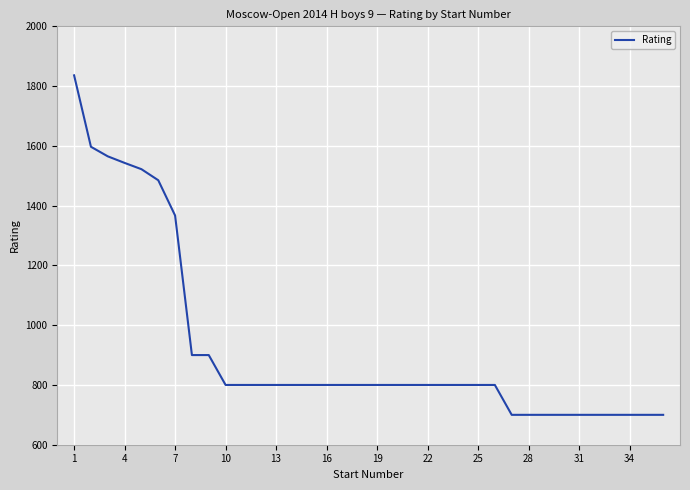

Reading left to right, list all the values displayed in this chart.

1836	1597	1565	1543	1522	1485	1367	900	900	800	800	800	800	800	800	800	800	800	800	800	800	800	800	800	800	800	700	700	700	700	700	700	700	700	700	700